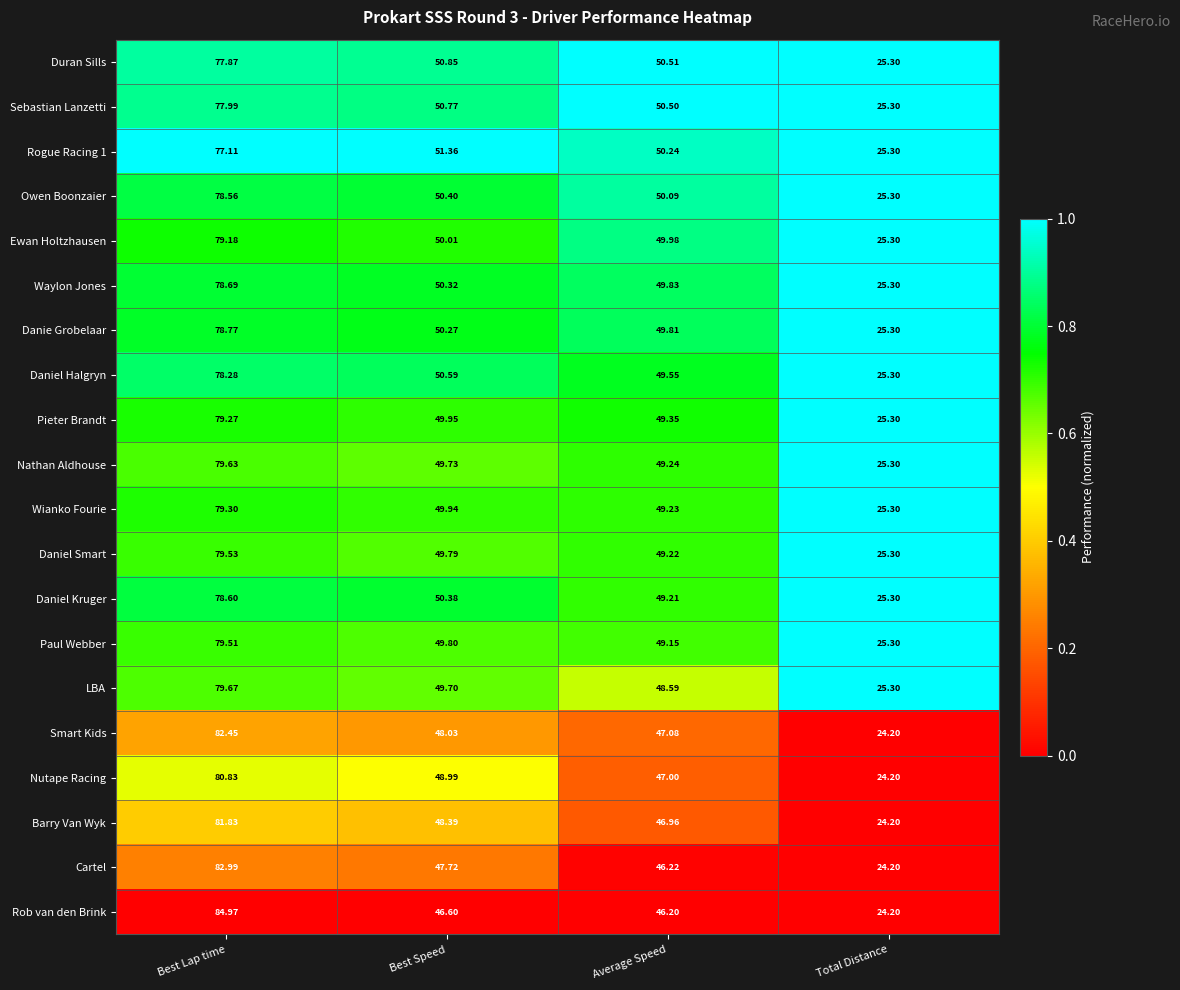

Which series has the largest range (max minus min)?

Rob van den Brink